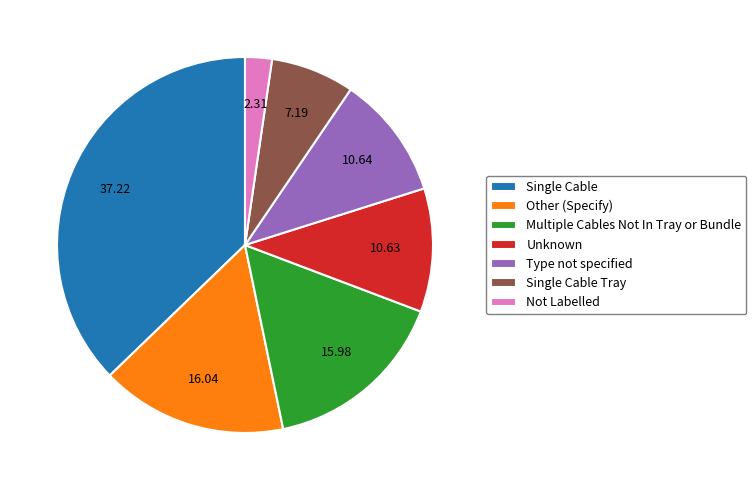

Combined, do Single Cable and Single Cable Tray account for over 50%?

No